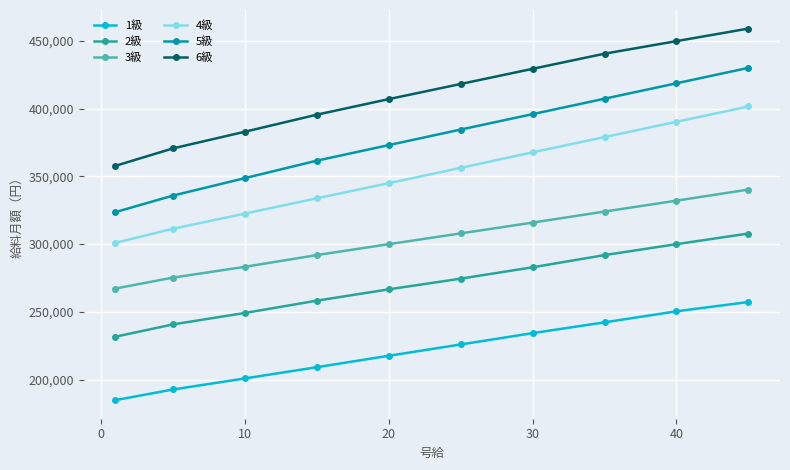

Which series has the largest total across all categories?

6級